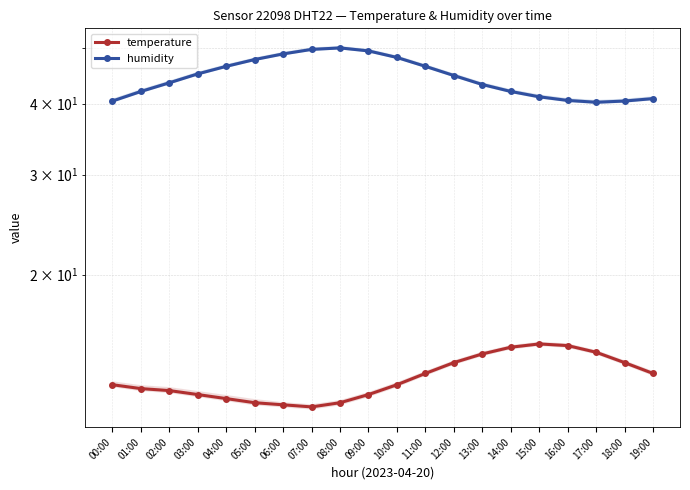

What is the total value across all series at 00:00?

53.2